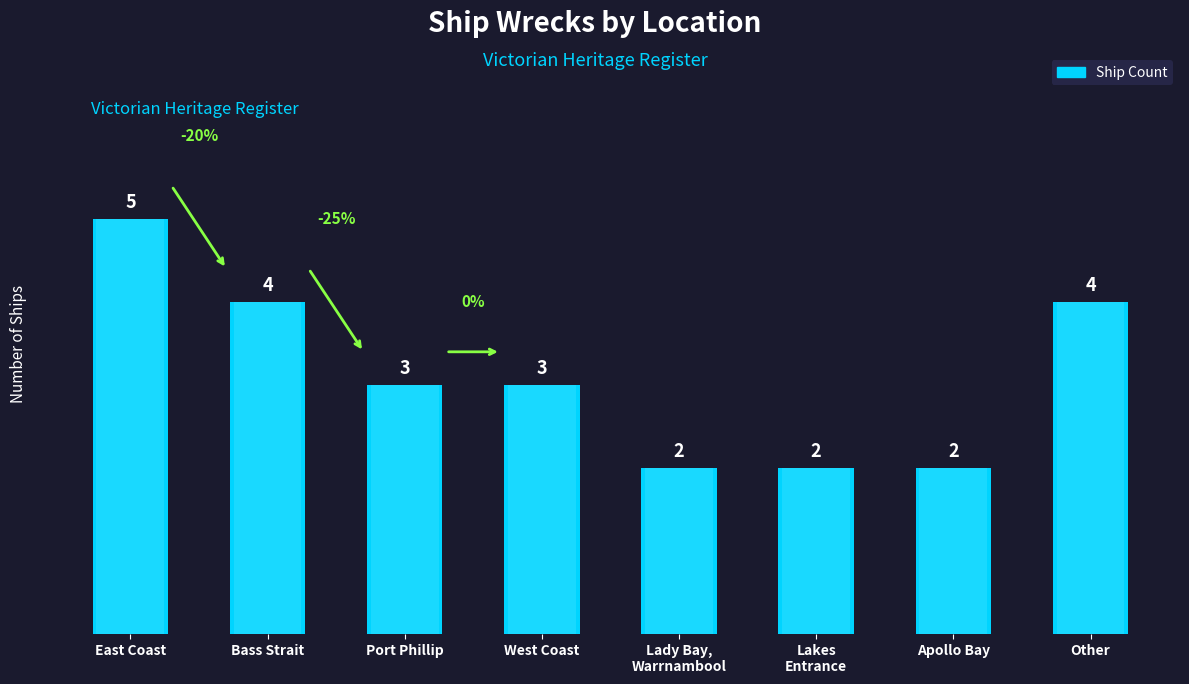

What is the sum of all values?

25